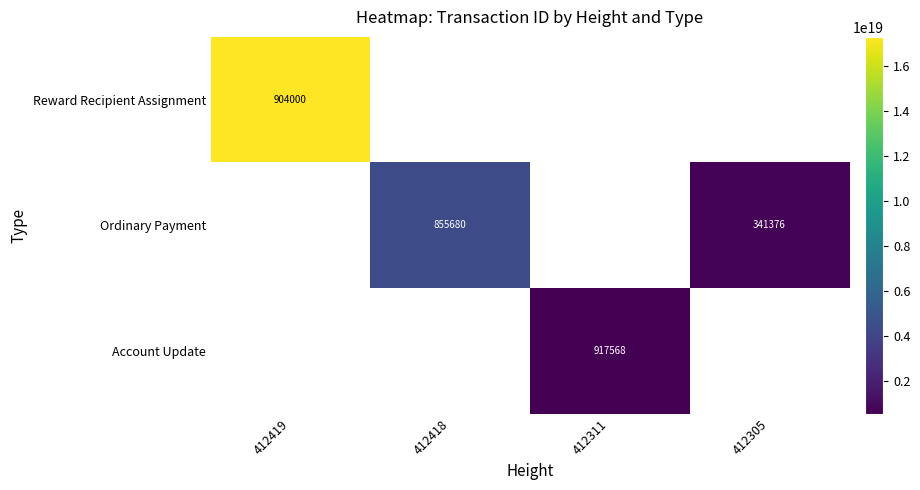

The Ordinary Payment series shows 341376 at 412305. True or false?

True